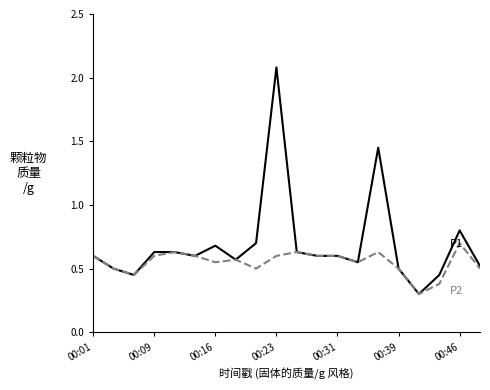

What is the maximum value shown in the chart?

2.1